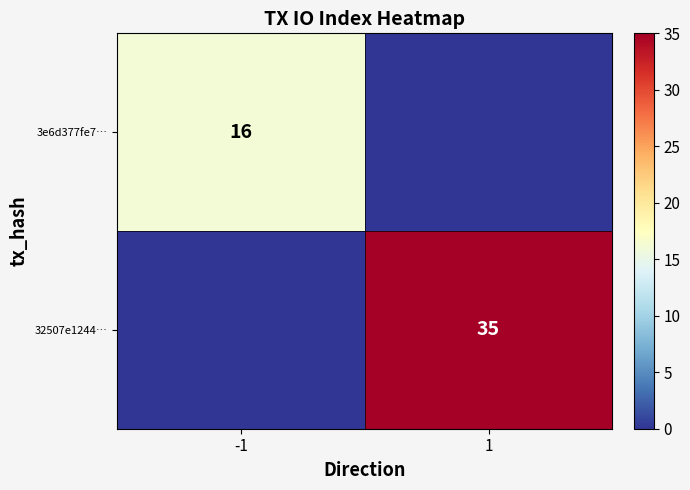

Is the value of 32507e1244… at 1 greater than the value of 3e6d377fe7… at -1?

Yes